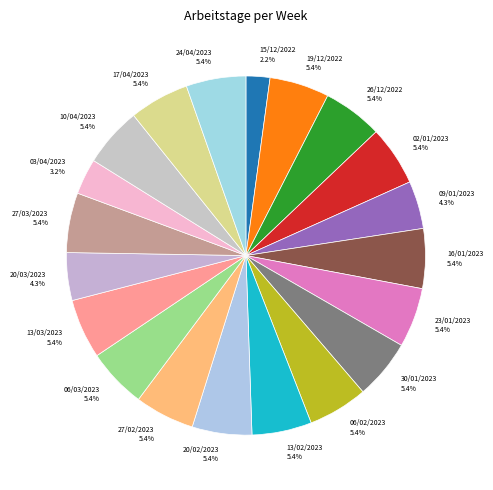

What percentage is the 17/04/2023 slice, to the nearest percent?

5%